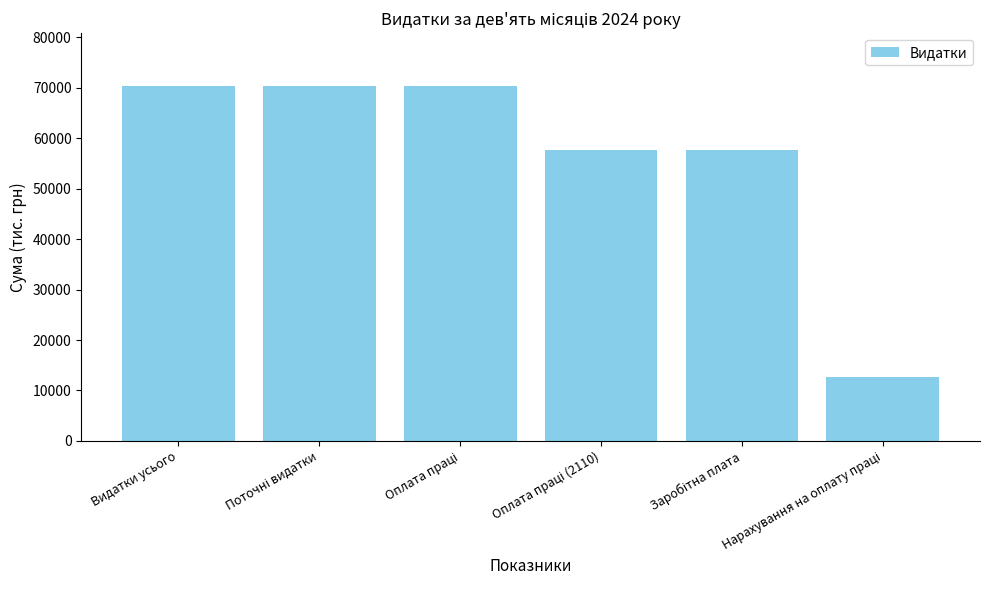

What is the smallest value displayed?

12675